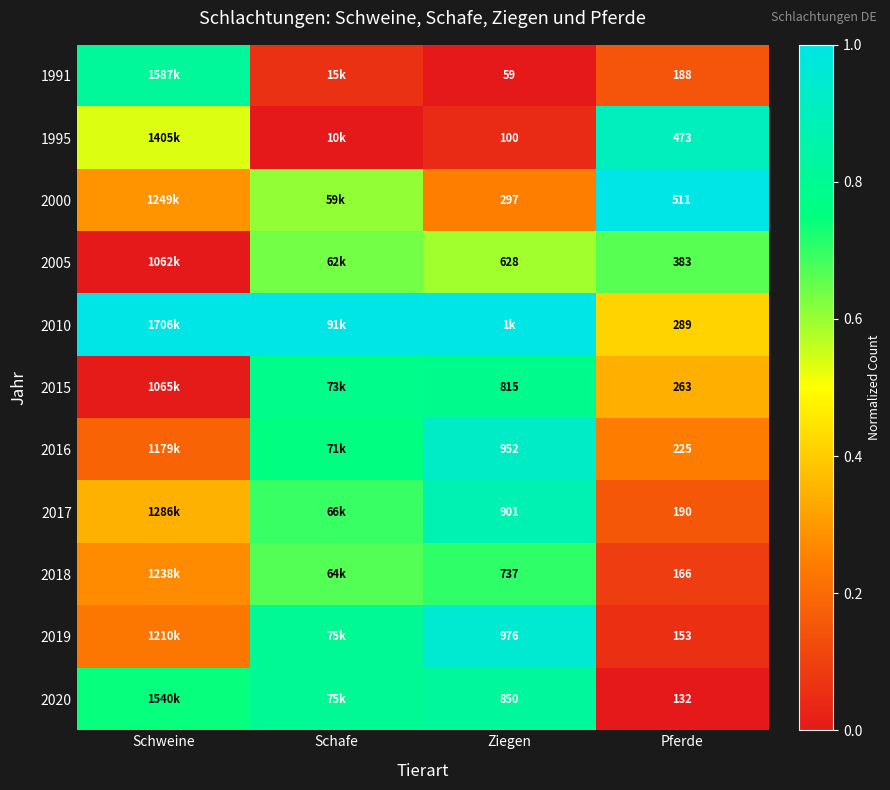

Is the value of 1995 at Ziegen greater than the value of 2005 at Ziegen?

No